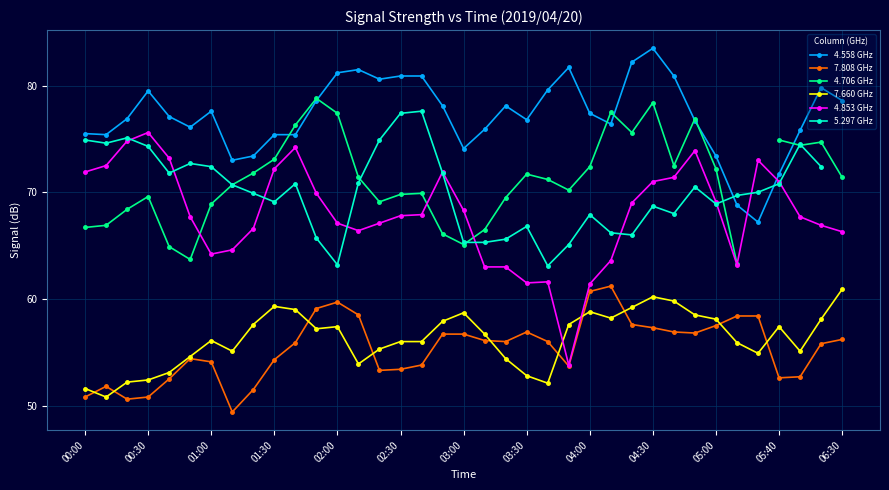

The 7.808 GHz series shows 57.5 at 05:00. True or false?

True